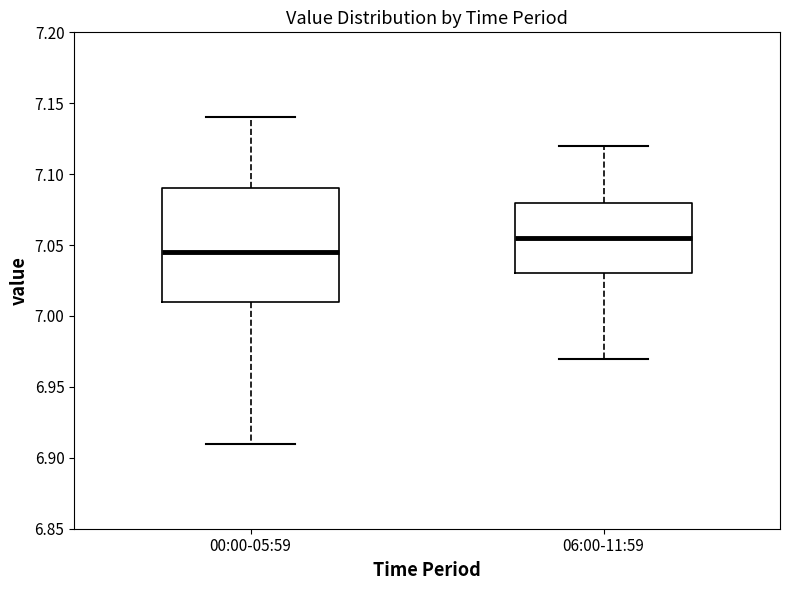

Reading left to right, transcribe this box plot: for each box, give where its median line is, the range the box spans, and where its two whiskers end, as read against the y-axis. The values are not printed on the chart, so give them approximately, as read against the axis.

00:00-05:59: median 7.045, box 7.010 to 7.090, whiskers 6.910 to 7.140
06:00-11:59: median 7.055, box 7.030 to 7.080, whiskers 6.970 to 7.120